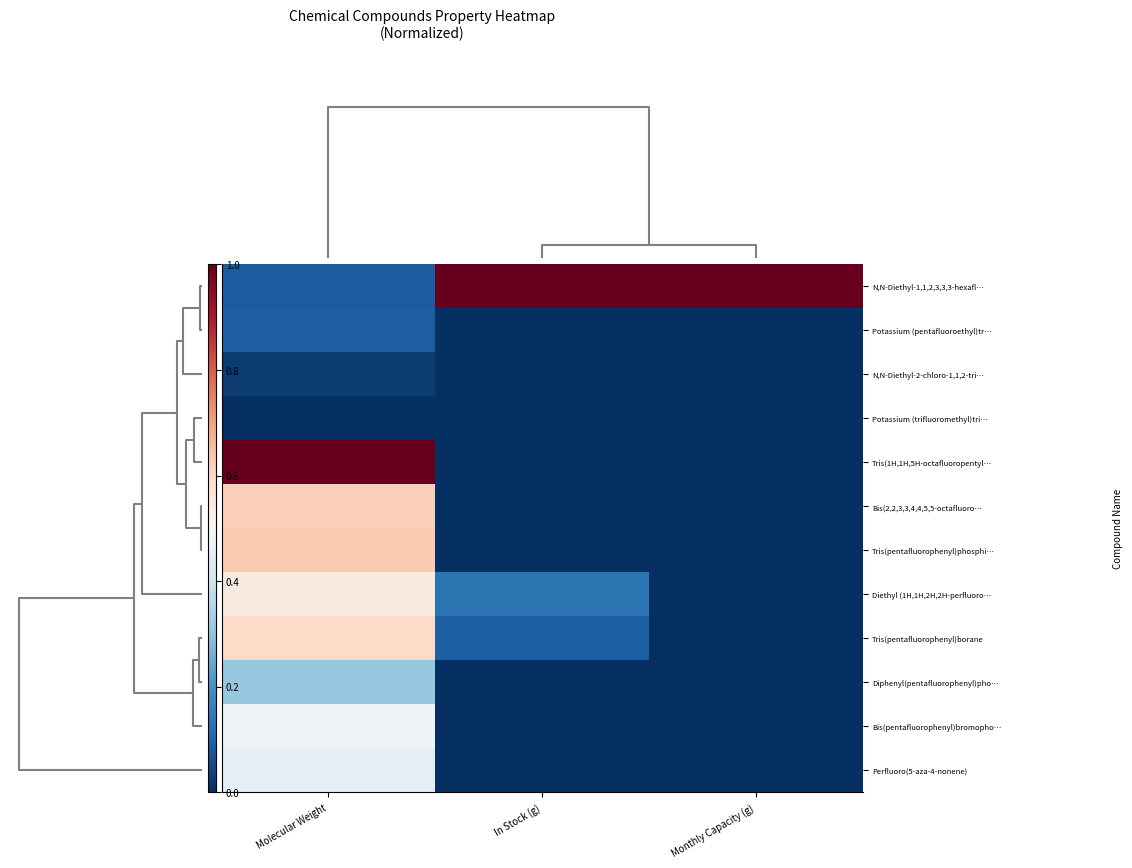

Which series has the largest total across all categories?

N,N-Diethyl-1,1,2,3,3,3-hexafl…